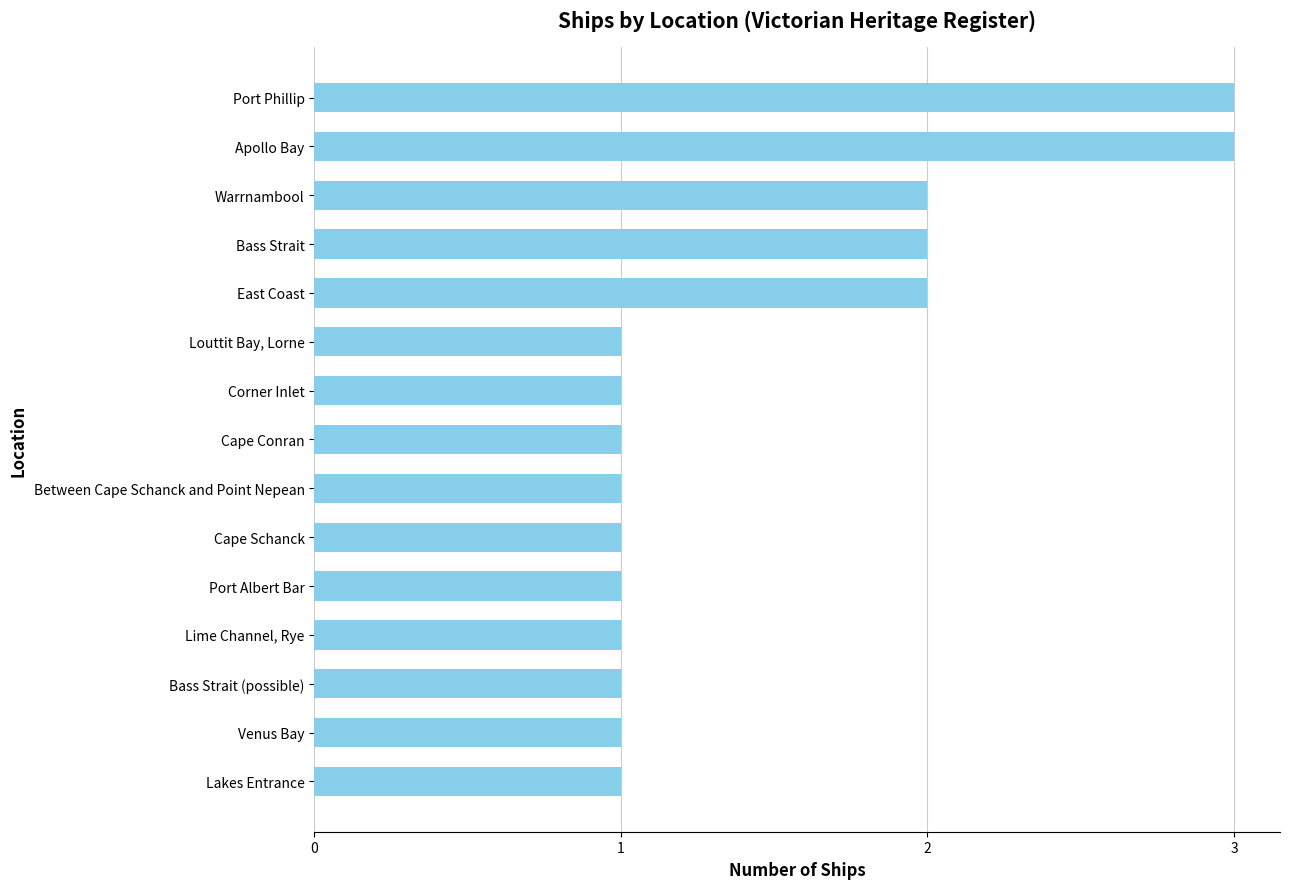

What is the smallest value displayed?

1